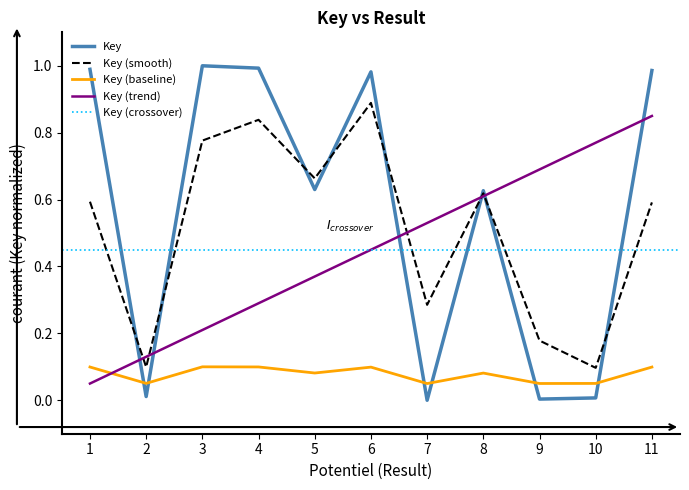

What is the average value?

0.6